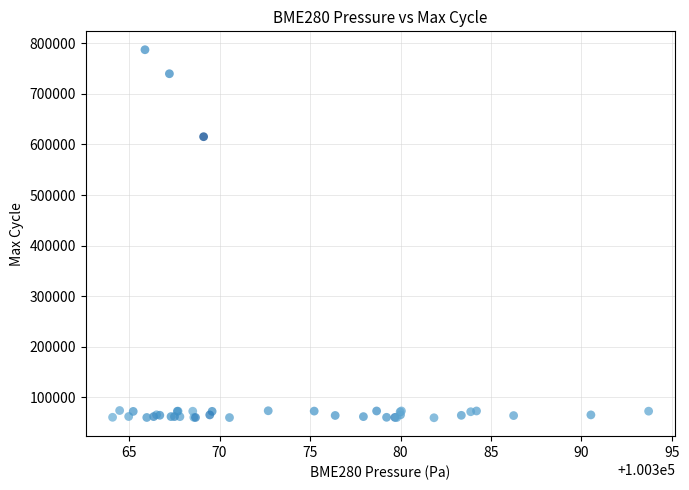

What Y value in the scatter plot is closest to 423446?

615336